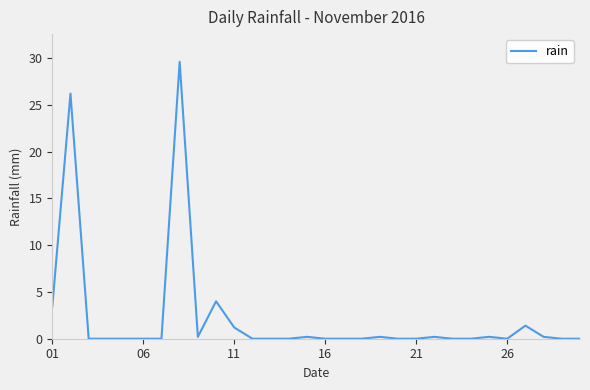

What is the greatest value displayed?

29.6